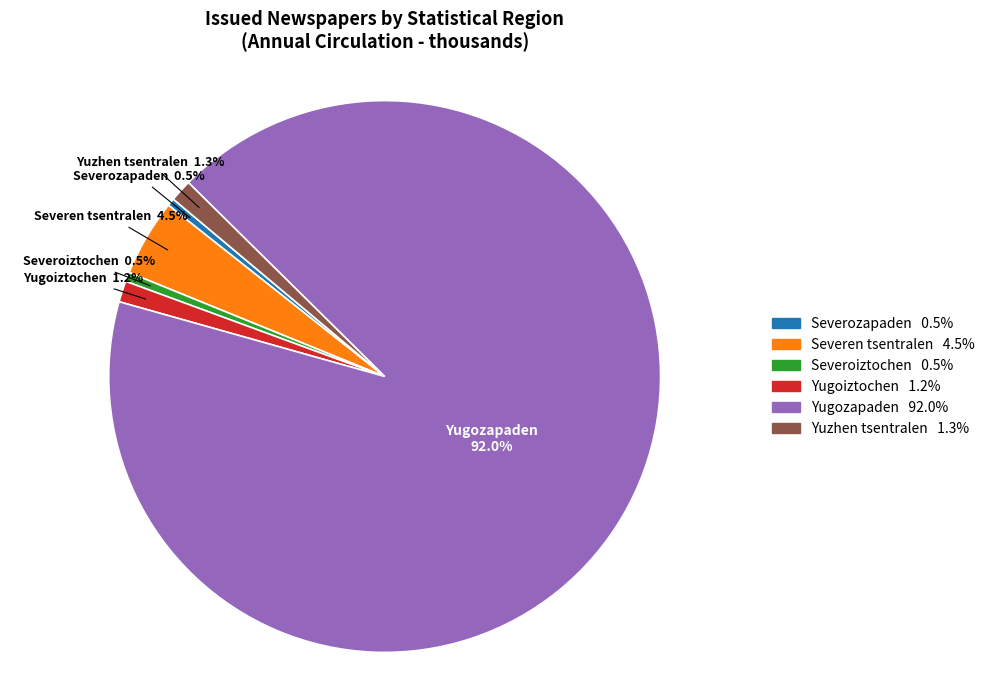

Which slice is the largest?

Yugozapaden